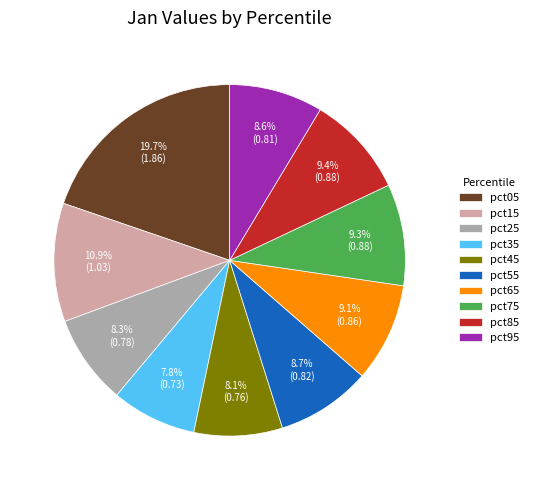

What is the largest slice in the pie chart?

pct05